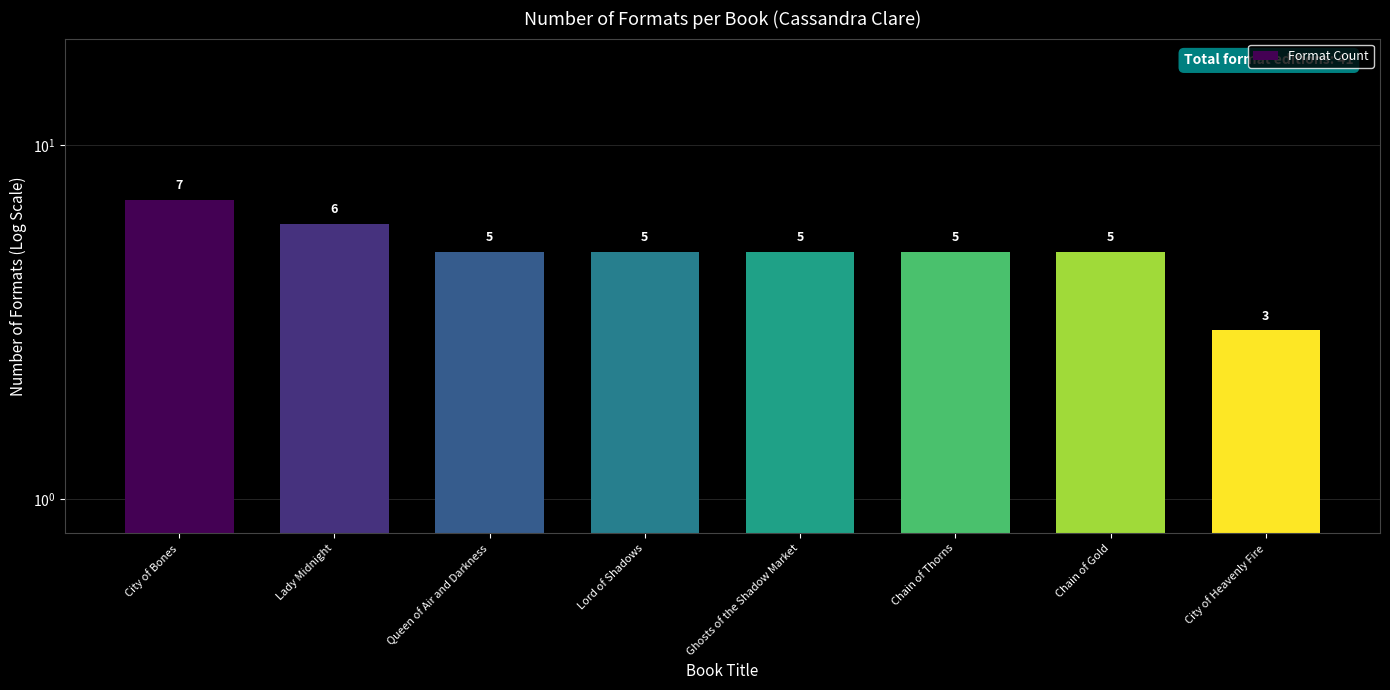

How many bars are there in total?

8